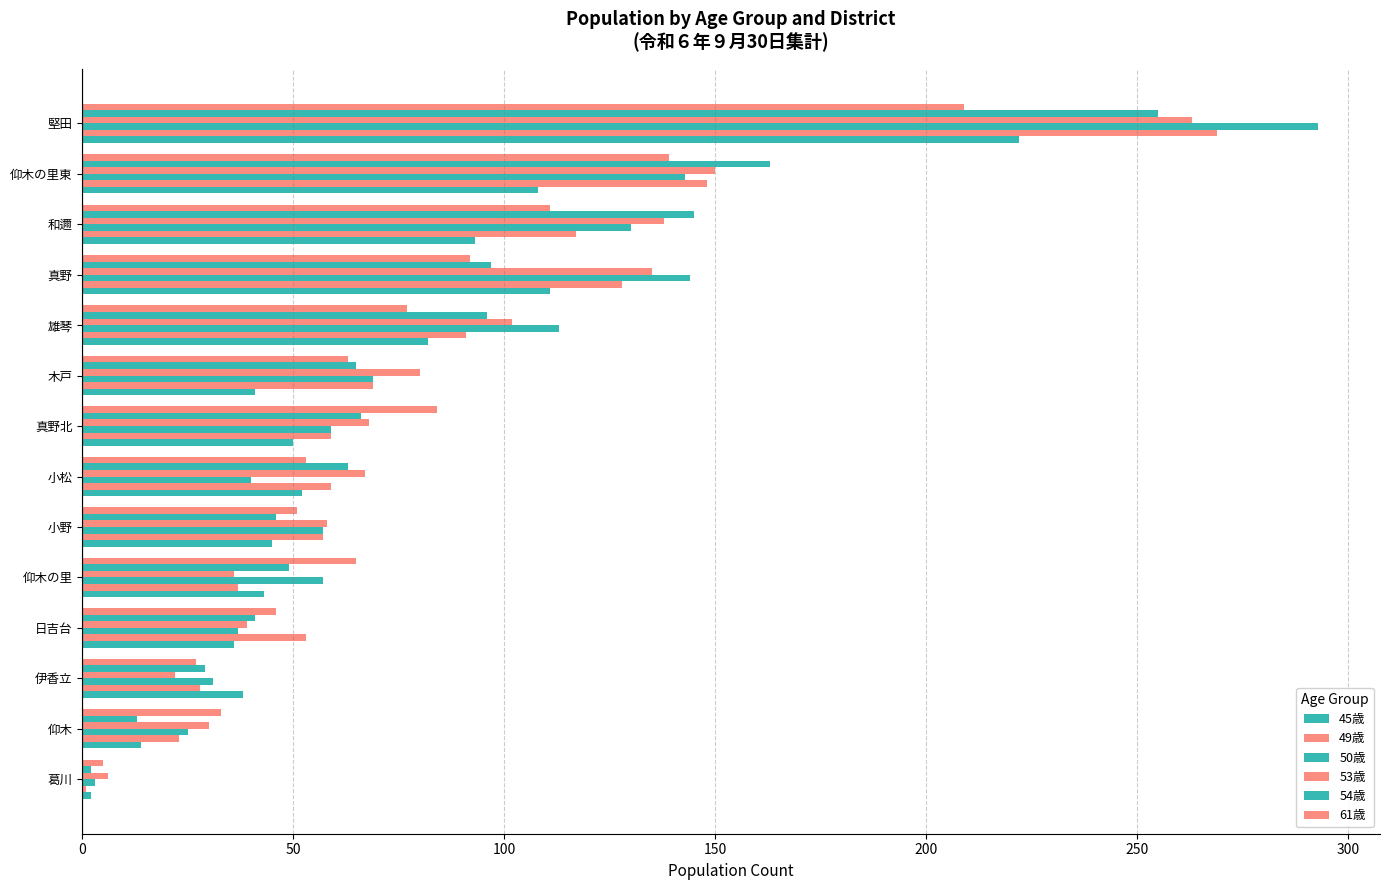

How many series are shown in this chart?

6